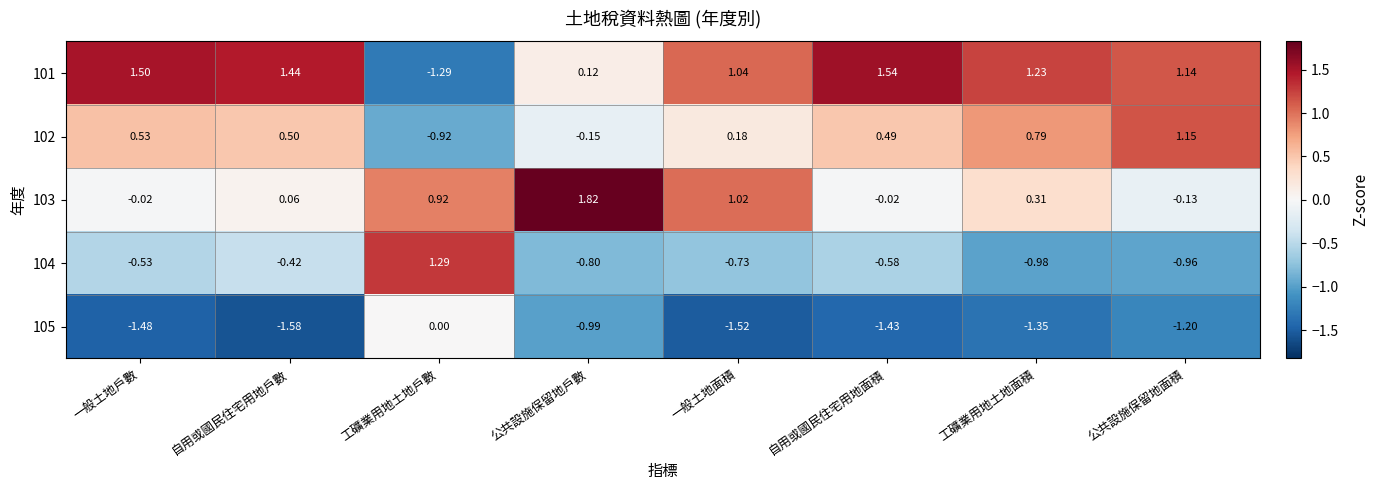

Which series has the largest range (max minus min)?

101